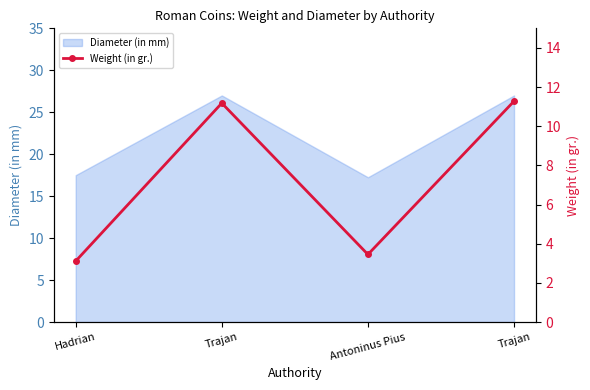

Between Hadrian and Trajan, which is larger?

Trajan